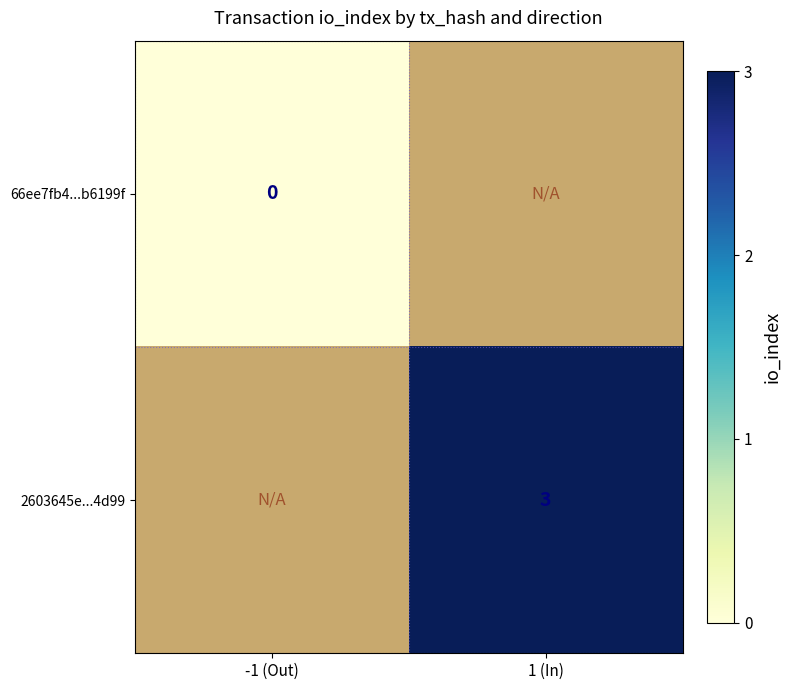

The 2603645e...4d99 series shows 3 at 1 (In). True or false?

True